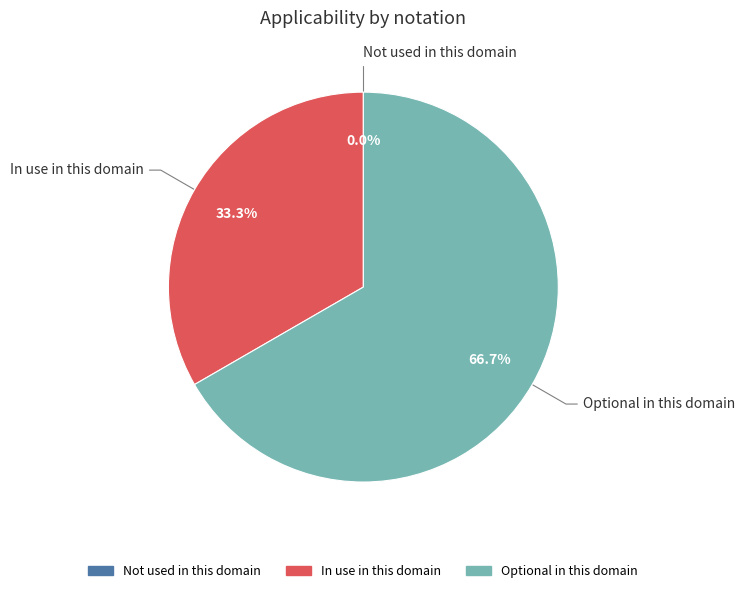

To the nearest percent, what percentage of the pie is Optional in this domain?

67%